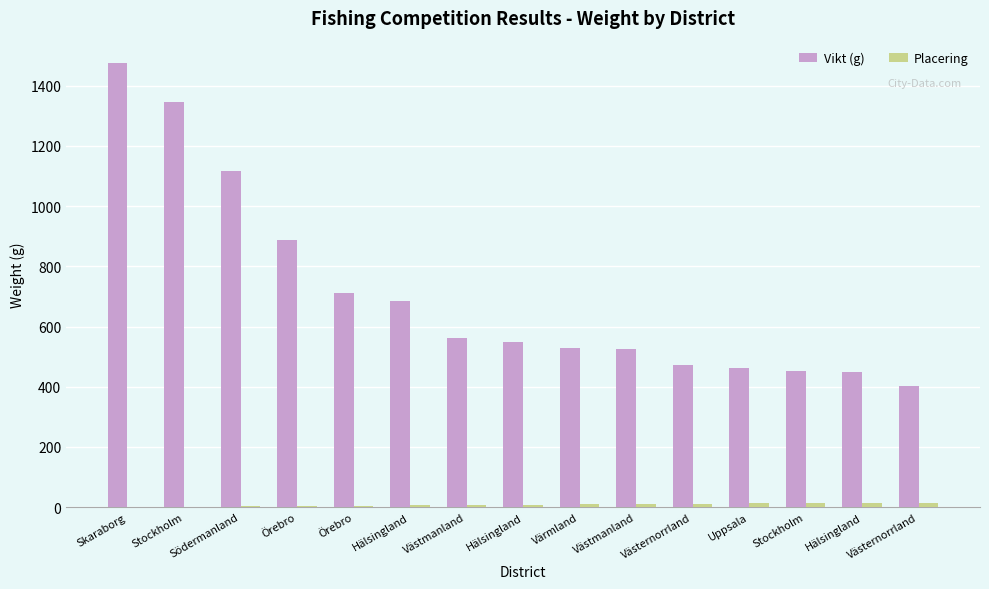

The value of Placering at Södermanland is 3. True or false?

True